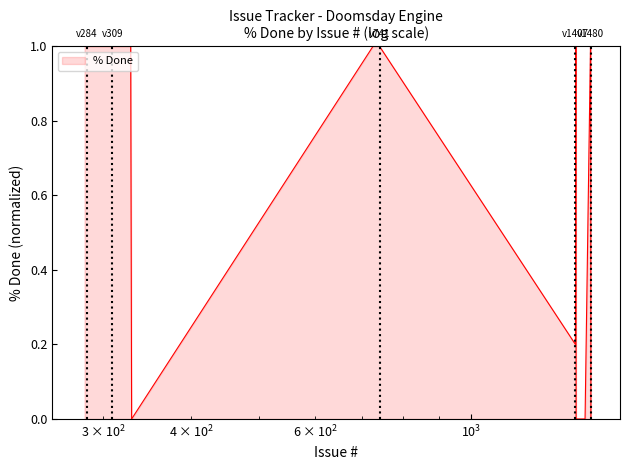

What is the greatest value displayed?

1.0